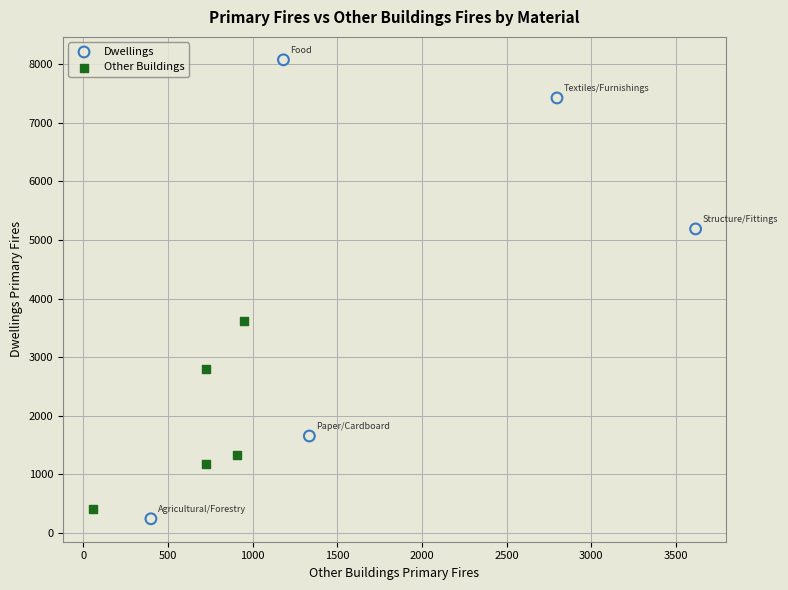

Which series has the largest Y range (max minus min)?

Dwellings